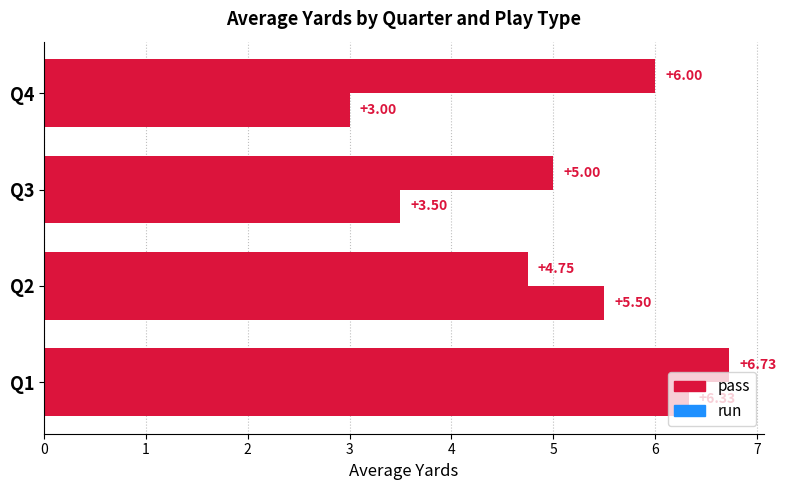

How many data points in run are less than 5?

2